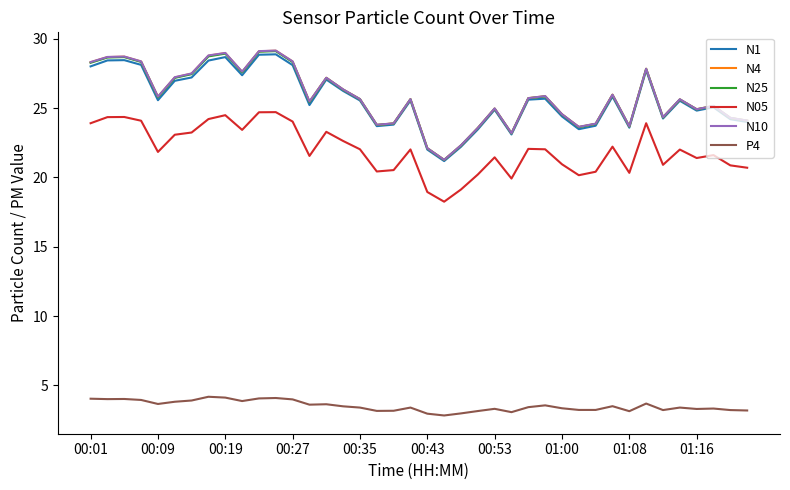

True or false: P4 and N1 cross at least once.

False